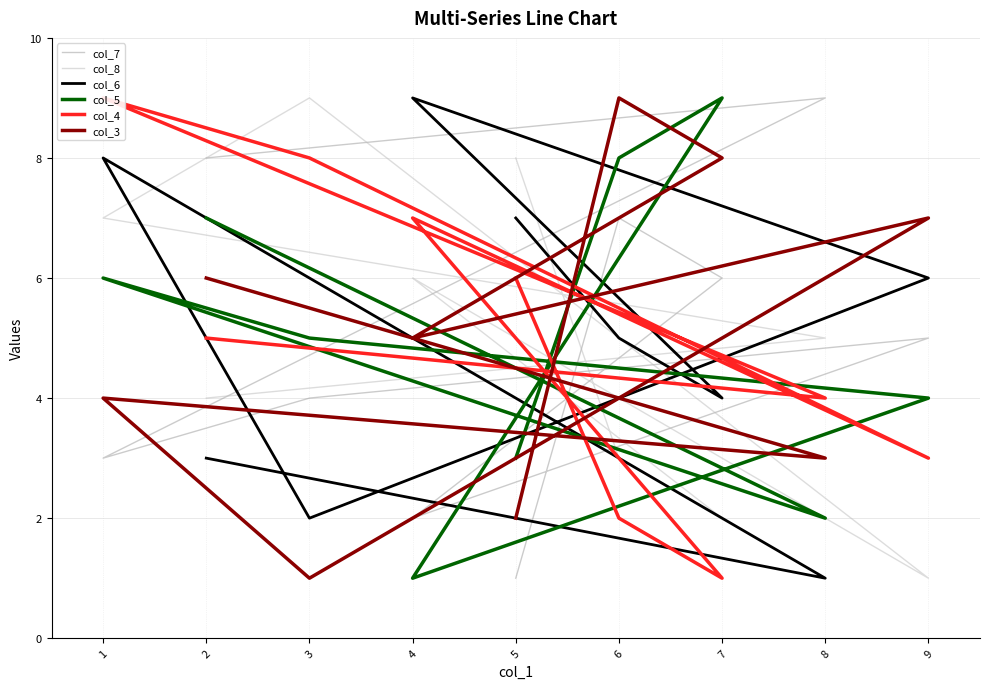

True or false: col_8 has a value of 9 at 3.

True